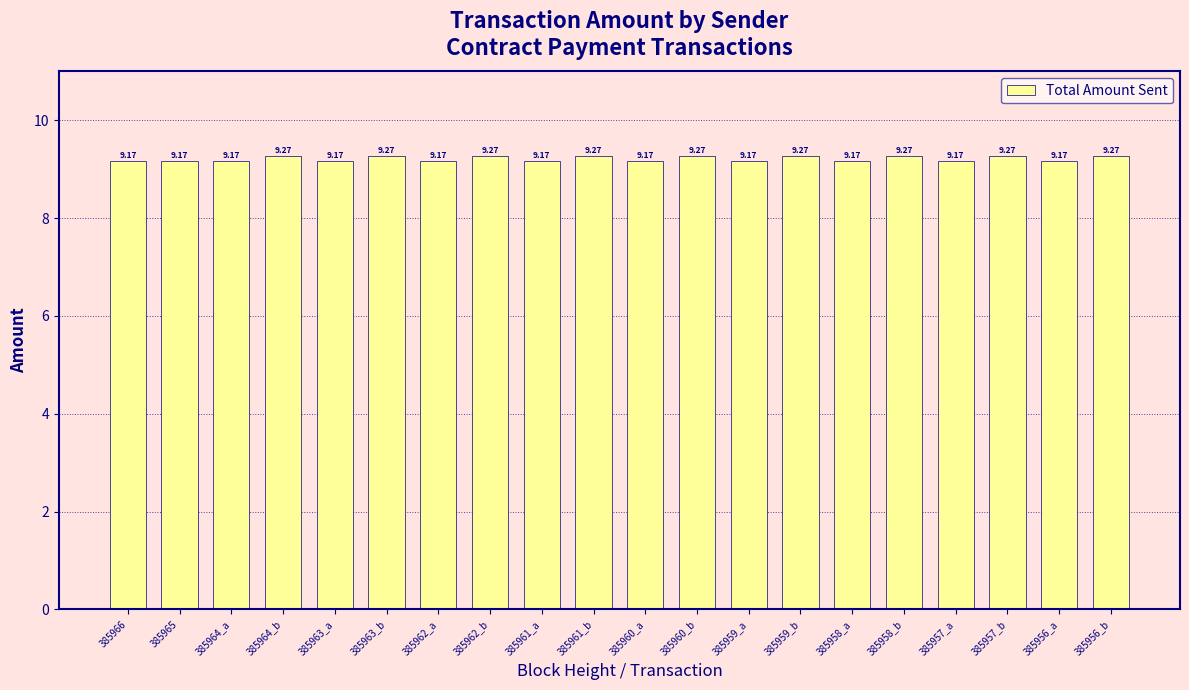

Reading right to left, what are all the values shown in this chart?

9.3	9.2	9.3	9.2	9.3	9.2	9.3	9.2	9.3	9.2	9.3	9.2	9.3	9.2	9.3	9.2	9.3	9.2	9.2	9.2